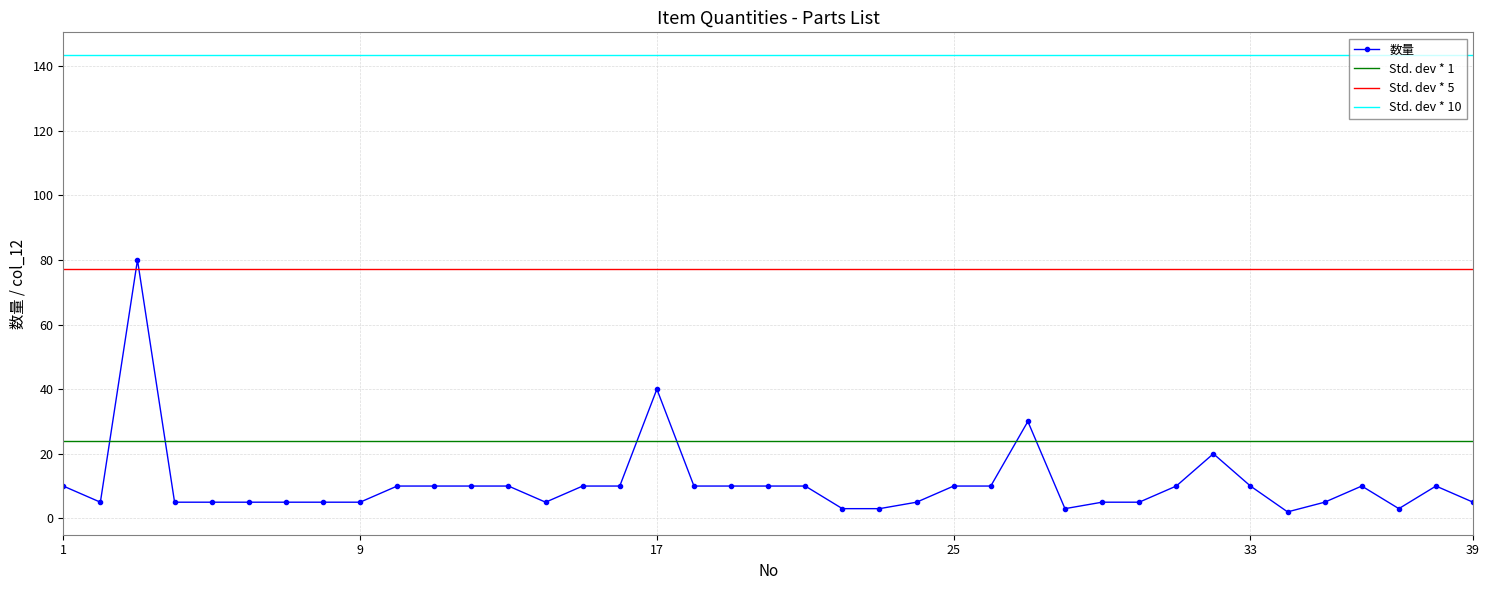

The chart shows a value of 3 at 29. True or false?

False